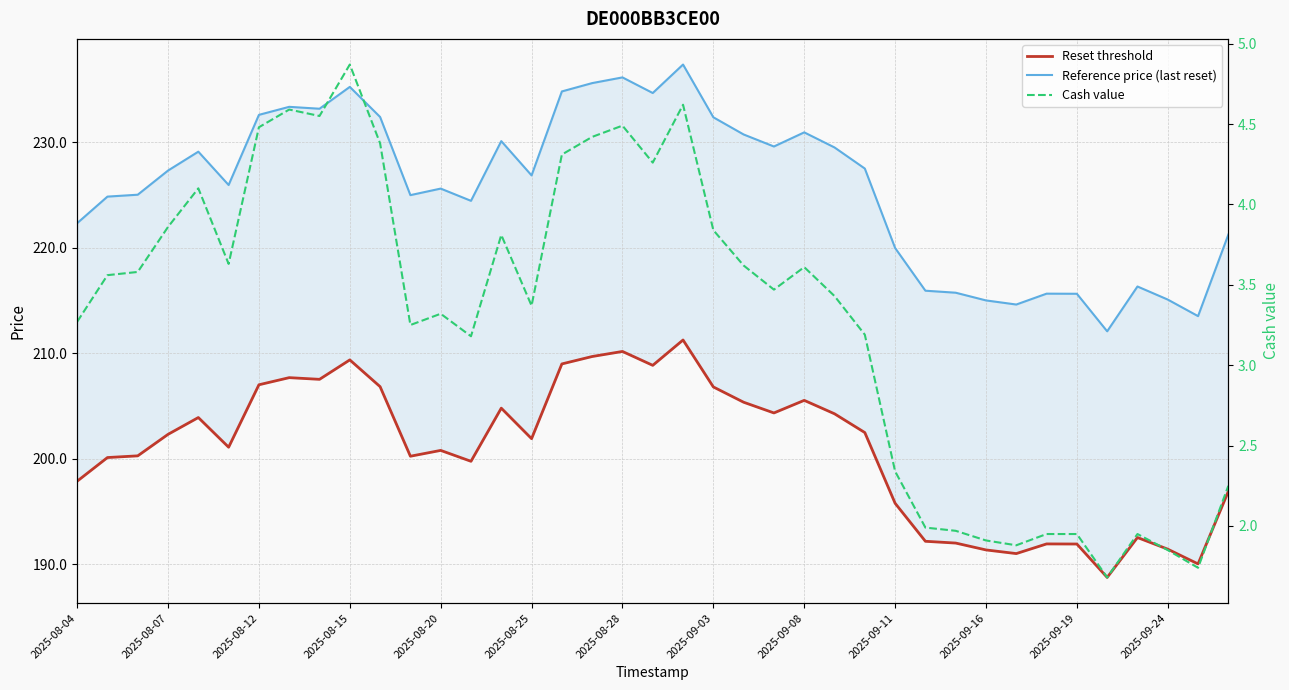

Reading left to right, transcribe all the data shown in this chart.

Reset threshold: 197.9	200.1	200.3	202.3	203.9	201.1	207.0	207.7	207.5	209.4	206.8	200.2	200.8	199.8	204.8	201.9	209.0	209.7	210.2	208.9	211.3	206.8	205.4	204.4	205.5	204.3	202.5	195.8	192.2	192.0	191.4	191.0	191.9	191.9	188.8	192.5	191.4	190.0	196.9
Reference price (last reset): 222.3	224.9	225.0	227.3	229.1	226.0	232.6	233.4	233.2	235.3	232.4	225.0	225.6	224.5	230.1	226.9	234.8	235.6	236.2	234.7	237.4	232.4	230.8	229.6	230.9	229.5	227.5	220.0	215.9	215.8	215.0	214.6	215.7	215.7	212.1	216.3	215.1	213.5	221.3
Cash value: 3.3	3.6	3.6	3.9	4.1	3.6	4.5	4.6	4.5	4.9	4.4	3.2	3.3	3.2	3.8	3.4	4.3	4.4	4.5	4.3	4.6	3.8	3.6	3.5	3.6	3.4	3.2	2.3	2.0	2.0	1.9	1.9	1.9	1.9	1.7	1.9	1.9	1.7	2.2